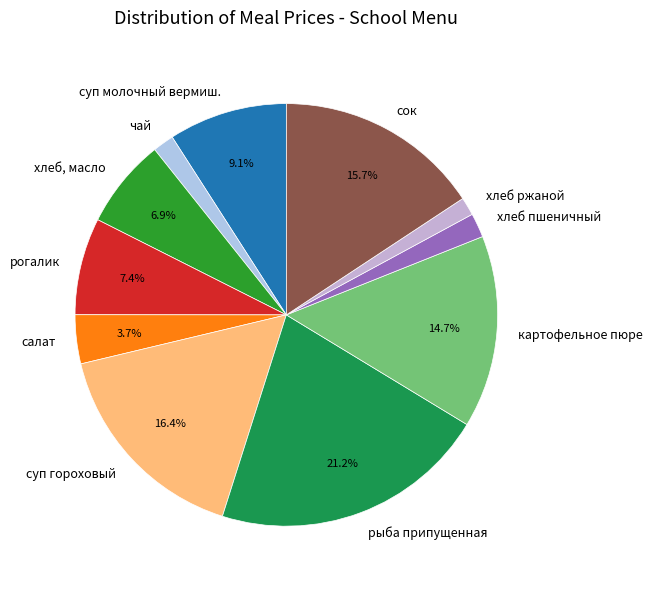

Do хлеб ржаной and суп молочный вермиш. together represent more than half of the pie?

No